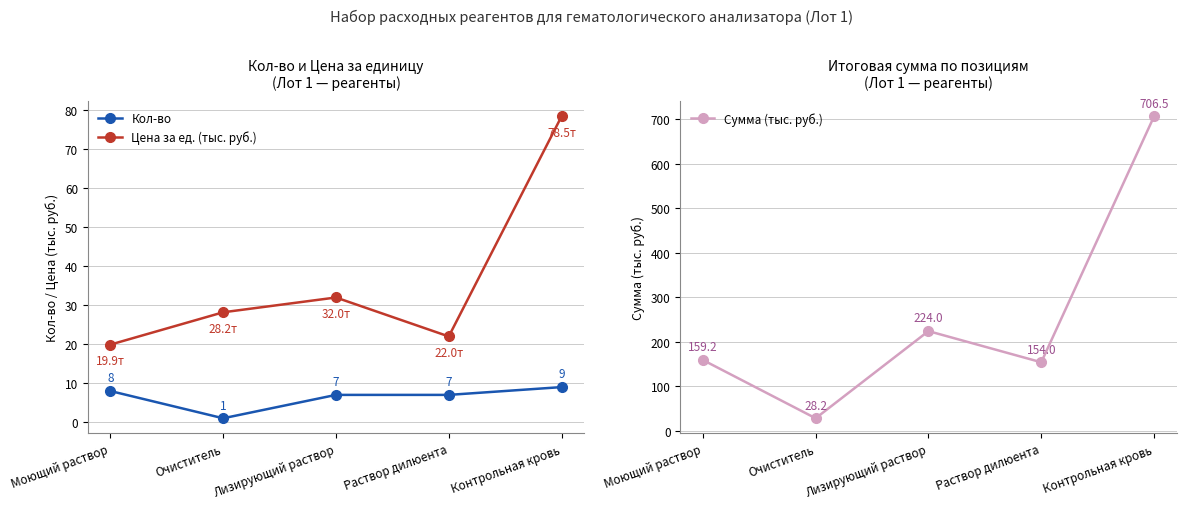

What is the label of the 3rd point from the right?

Лизирующий раствор